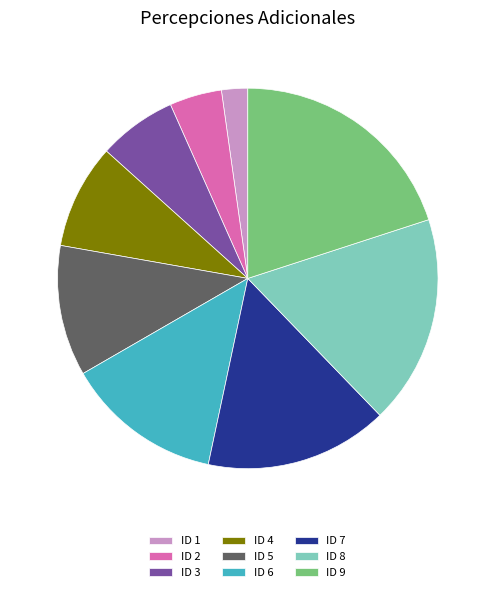

True or false: ID 9 accounts for 34% of the total.

False